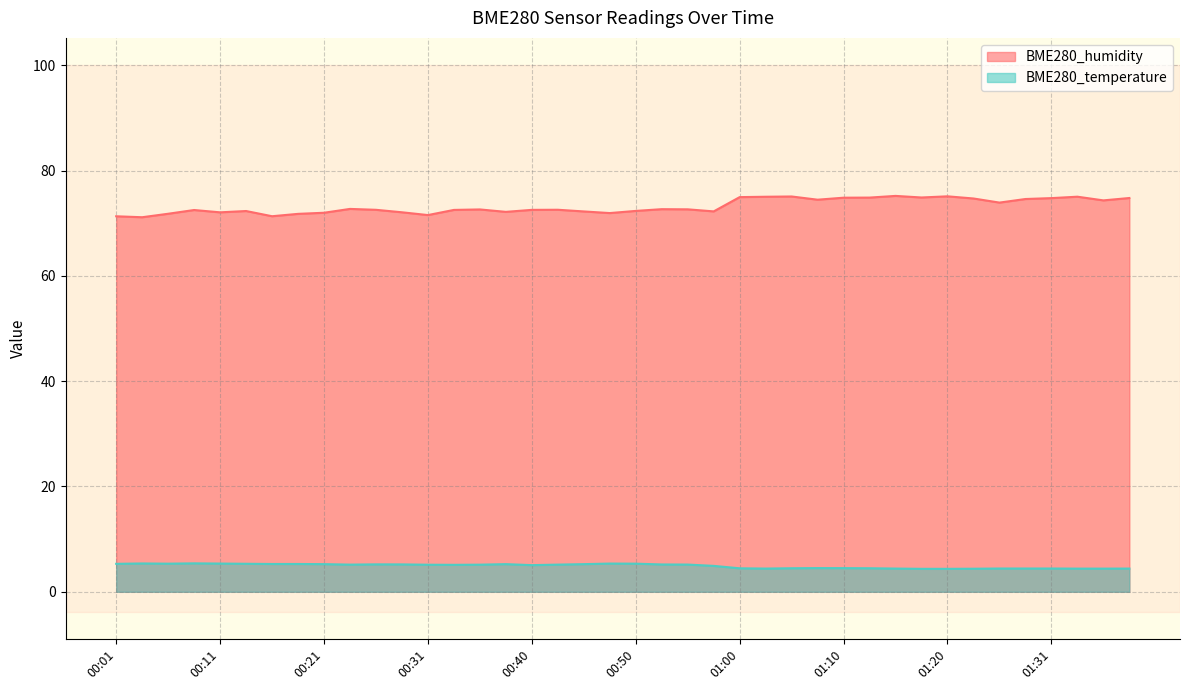

At which category is the sum across all series the highest?

01:15